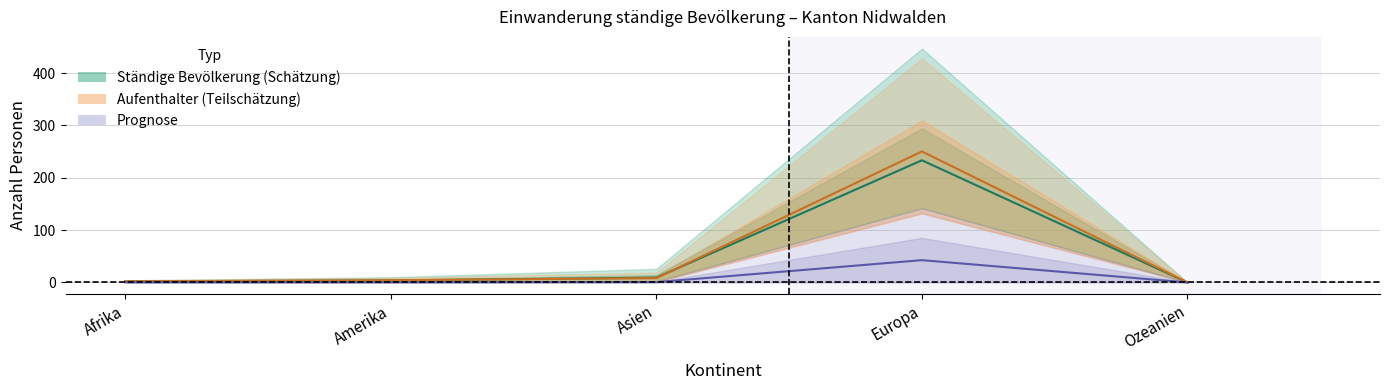

Reading right to left, what are all the values shown in this chart?

Ständige – Schätzung: 0.0	233.5	9.2	3.7	1.9
Aufenthalter – Teilschätzung: 0.0	250.4	8.2	4.2	2.2
Frauen – Prognose: 0.0	42.6	0.6	0.3	0.3